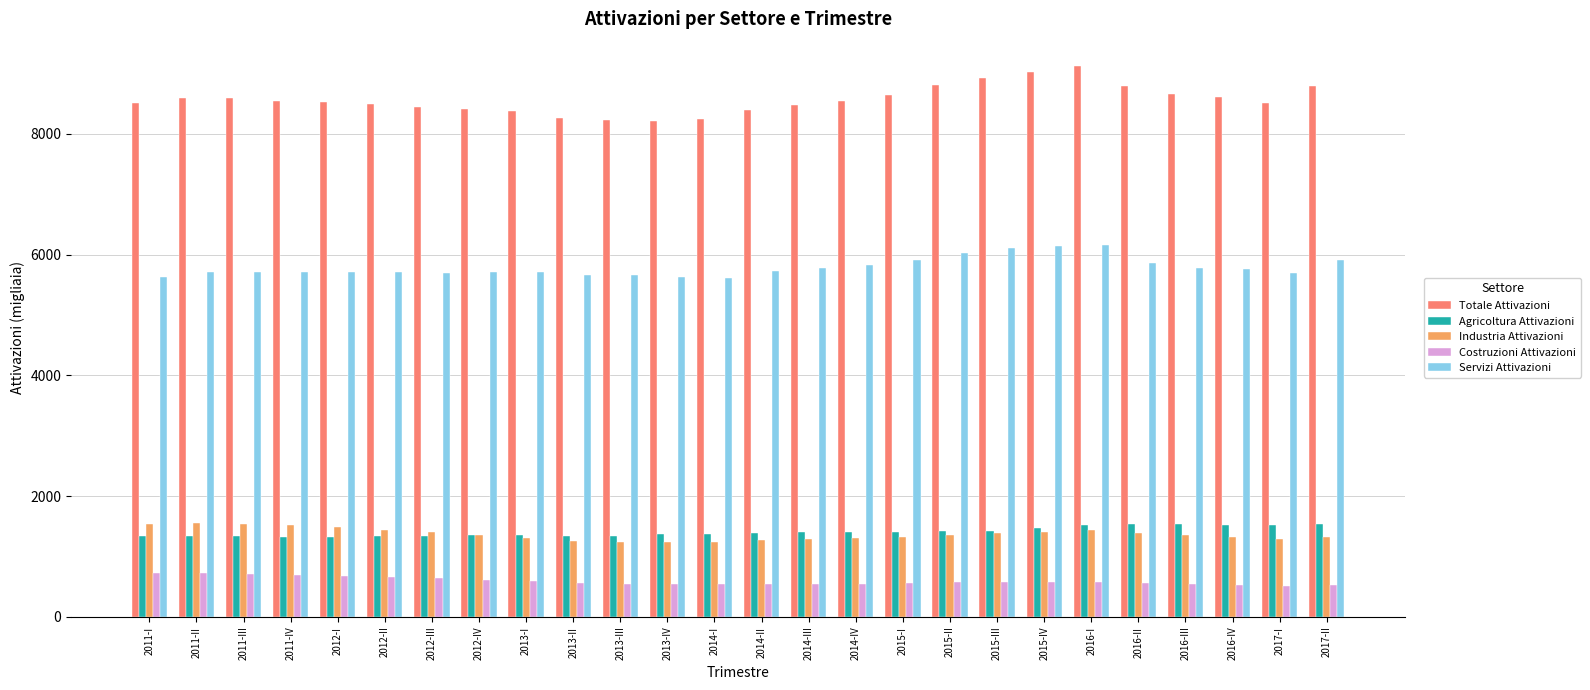

What is the difference between the maximum and second lowest values in the Servizi Attivazioni series?

533.6